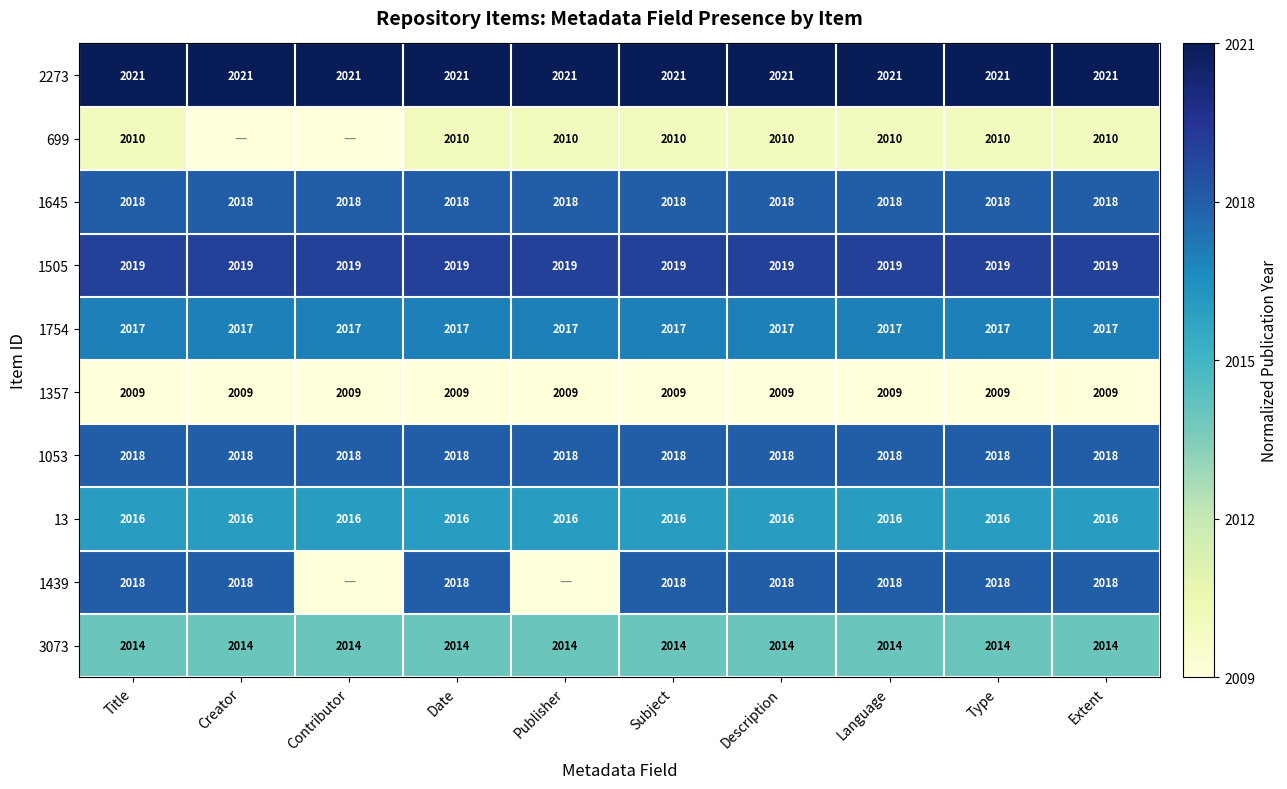

Is the value of 1505 at Publisher greater than the value of 2273 at Title?

No